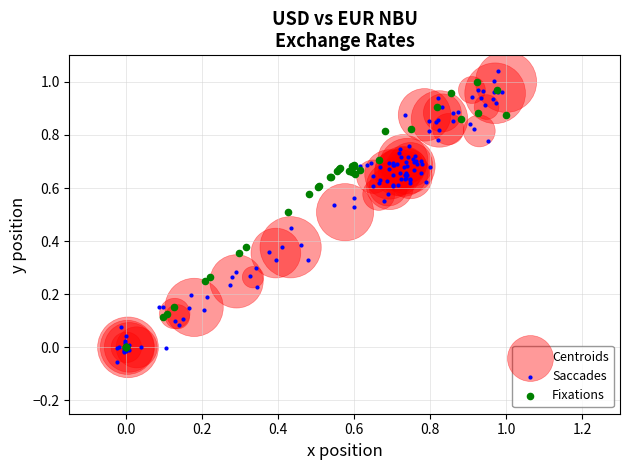

Which series has the widest spread of Y values?

Saccades